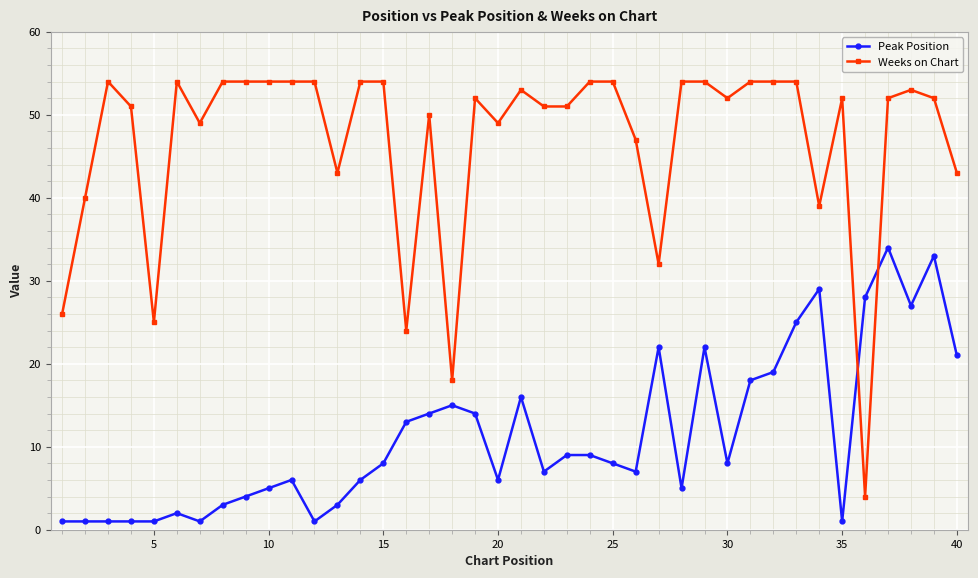

What are all the series names shown in the legend?

Peak Position, Weeks on Chart